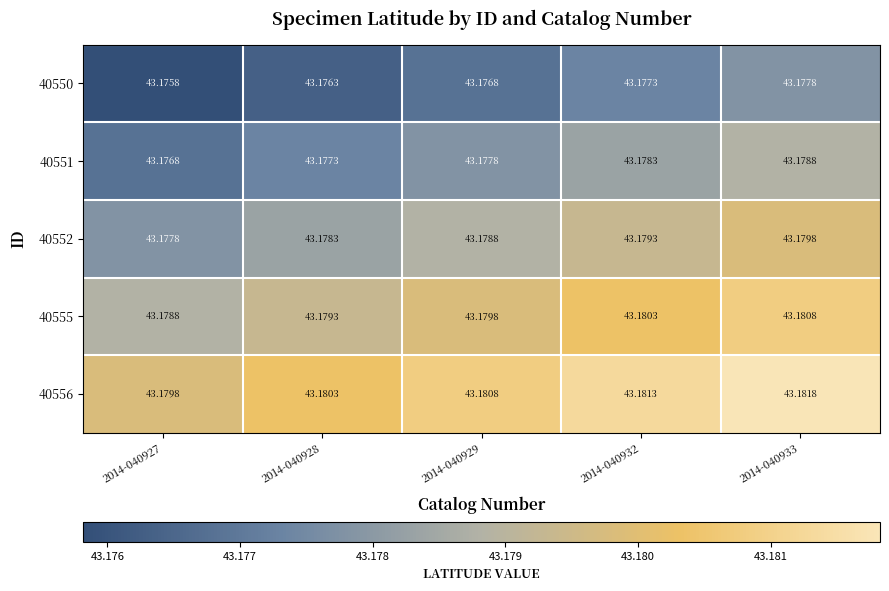

Between 2014-040927 and 2014-040932, which is larger?

2014-040932